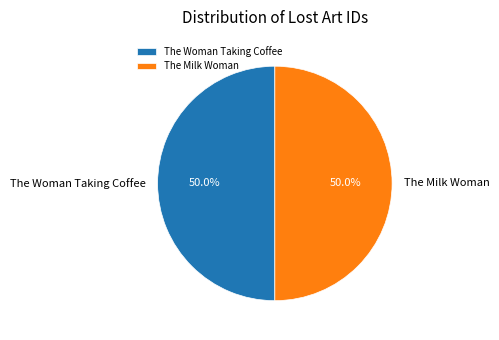

What portion of the pie excludes The Woman Taking Coffee?

50.0%